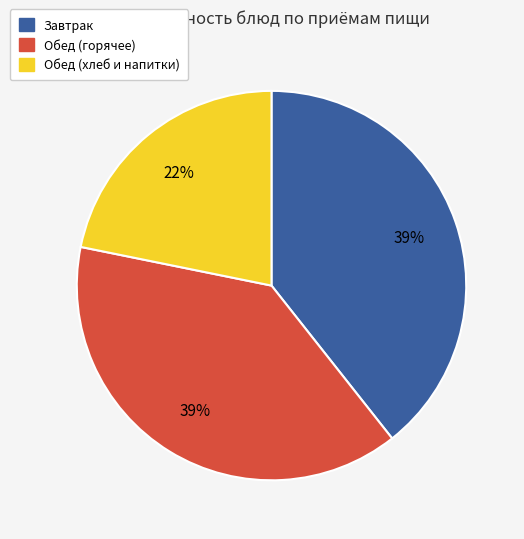

To the nearest percent, what is the average slice percentage?

33%